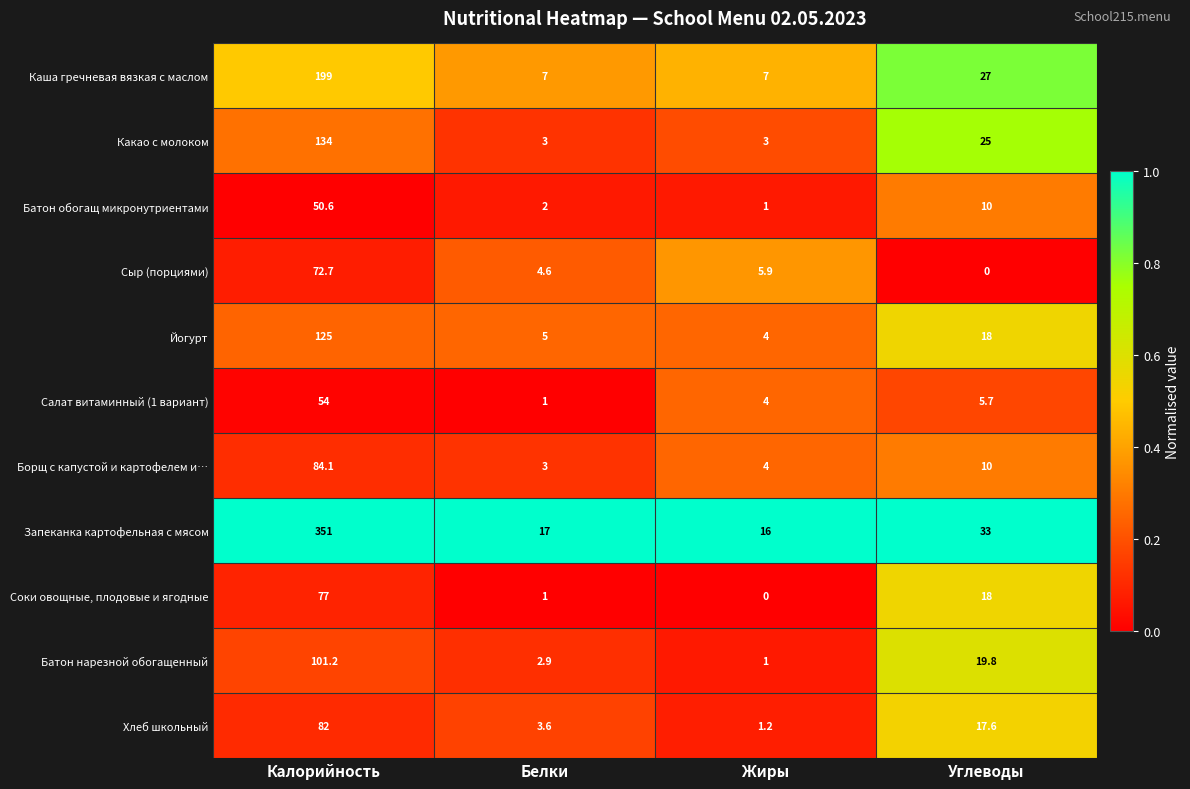

True or false: Соки овощные, плодовые и ягодные has a value of 1.0 at Белки.

True